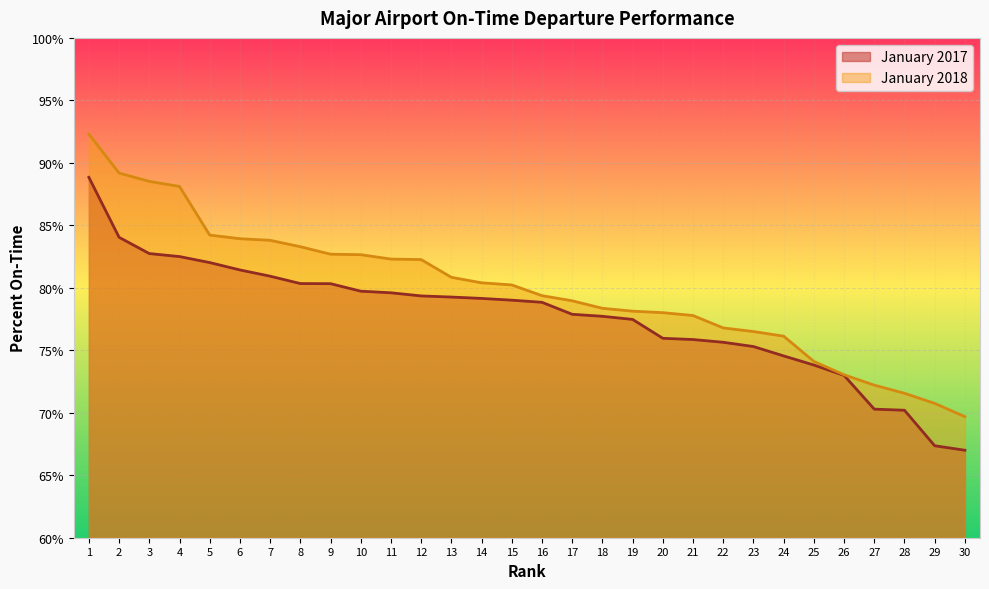

Reading left to right, list all the values displayed in this chart.

January 2017: 88.8	84.0	82.7	82.5	82.0	81.4	80.9	80.3	80.3	79.7	79.6	79.3	79.3	79.2	79.0	78.8	77.9	77.7	77.5	76.0	75.9	75.6	75.3	74.5	73.8	73.0	70.3	70.2	67.4	67.0
January 2018: 92.3	89.2	88.5	88.1	84.2	83.9	83.8	83.3	82.7	82.7	82.3	82.3	80.8	80.4	80.2	79.4	79.0	78.4	78.1	78.0	77.8	76.8	76.5	76.1	74.1	73.0	72.2	71.6	70.8	69.7